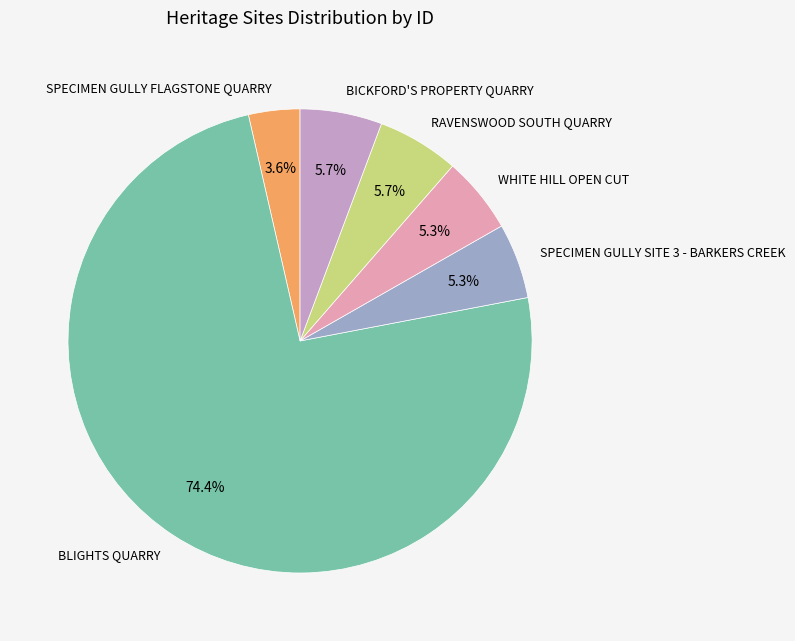

Count the number of slices in the pie.

6